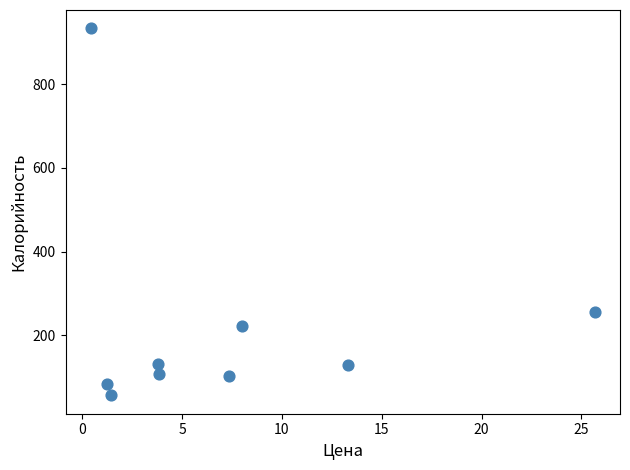

What Y value in the scatter plot is closest to 495?

257